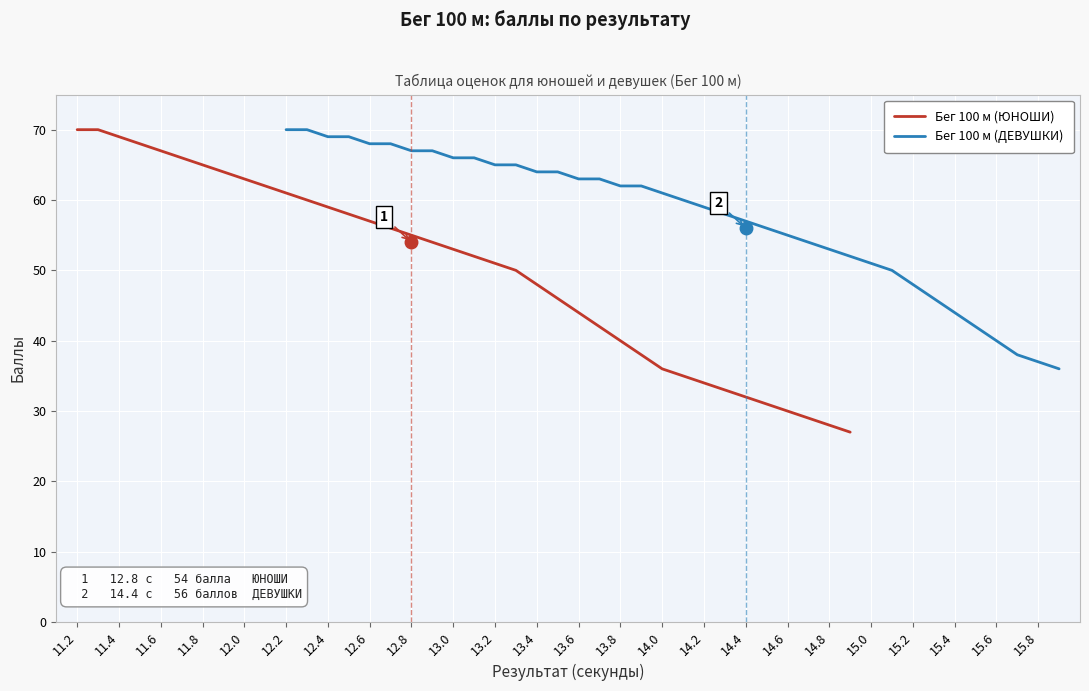

What is the highest value of the Бег 100 м (ЮНОШИ) series?

70